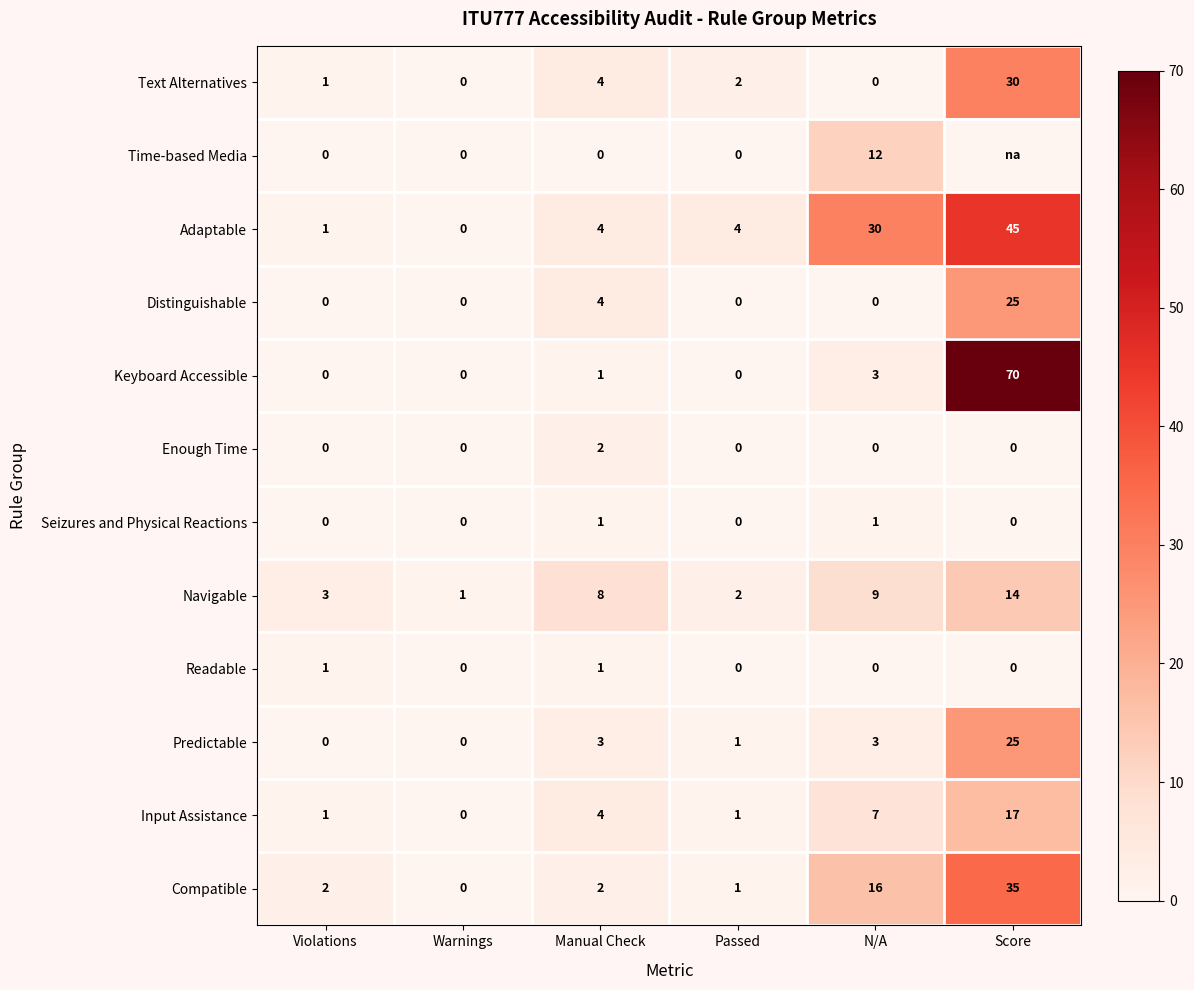

Which series changed the most between Violations and Manual Check?

Navigable